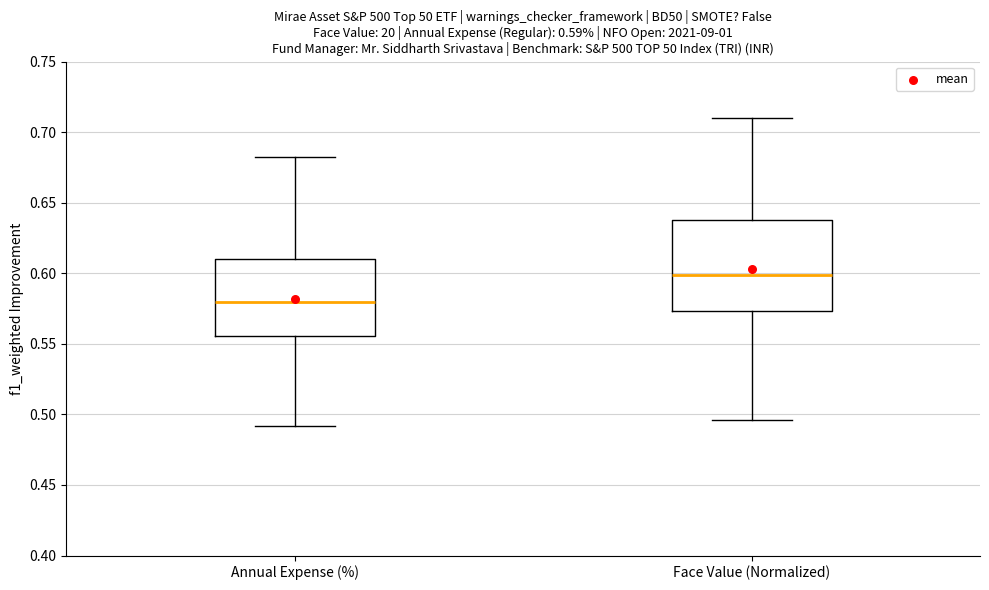

Which box is the tallest, from its lower edge to its upper edge?

Face Value (Normalized)